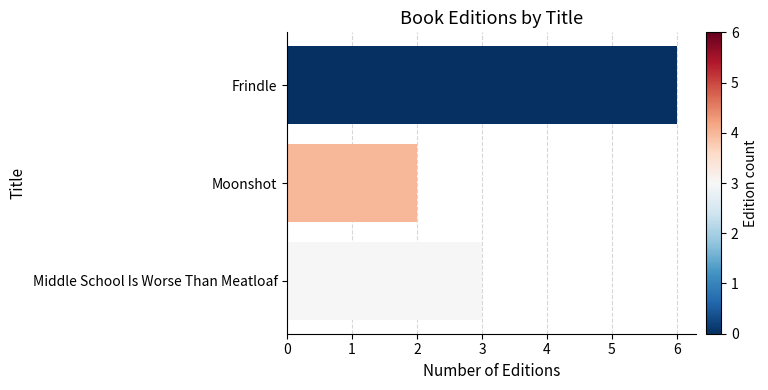

Which has a higher value, Middle School Is Worse Than Meatloaf or Moonshot?

Middle School Is Worse Than Meatloaf